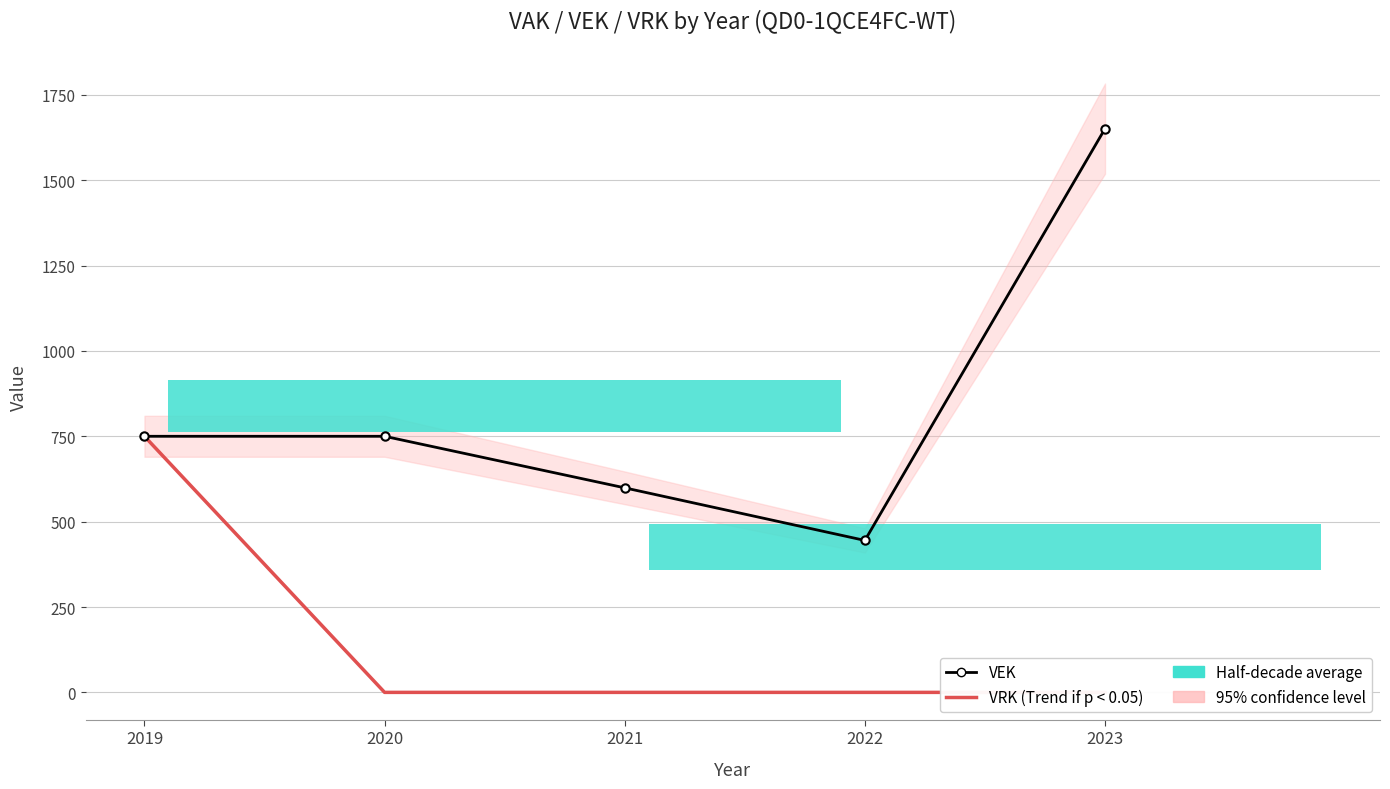

Does the chart contain stacked bars?

No